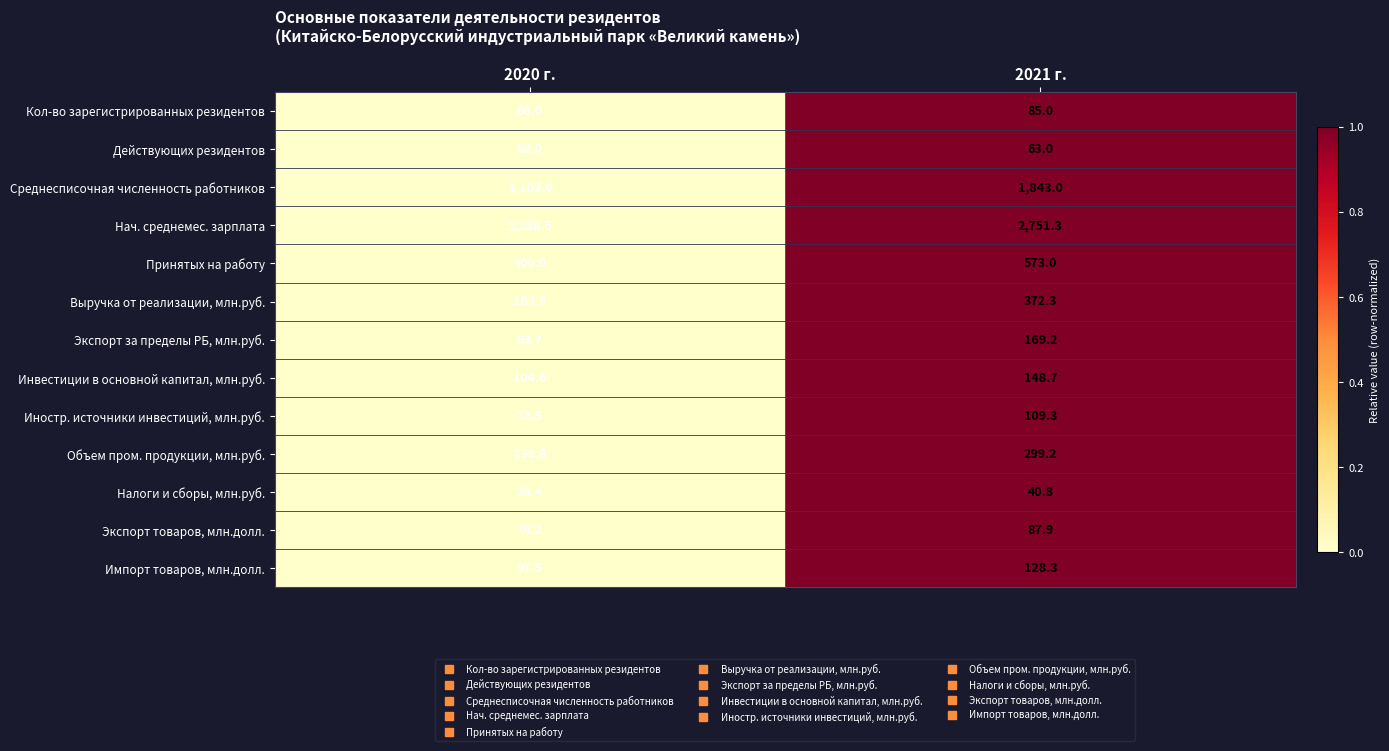

Which series has the largest range (max minus min)?

Среднесписочная численность работников